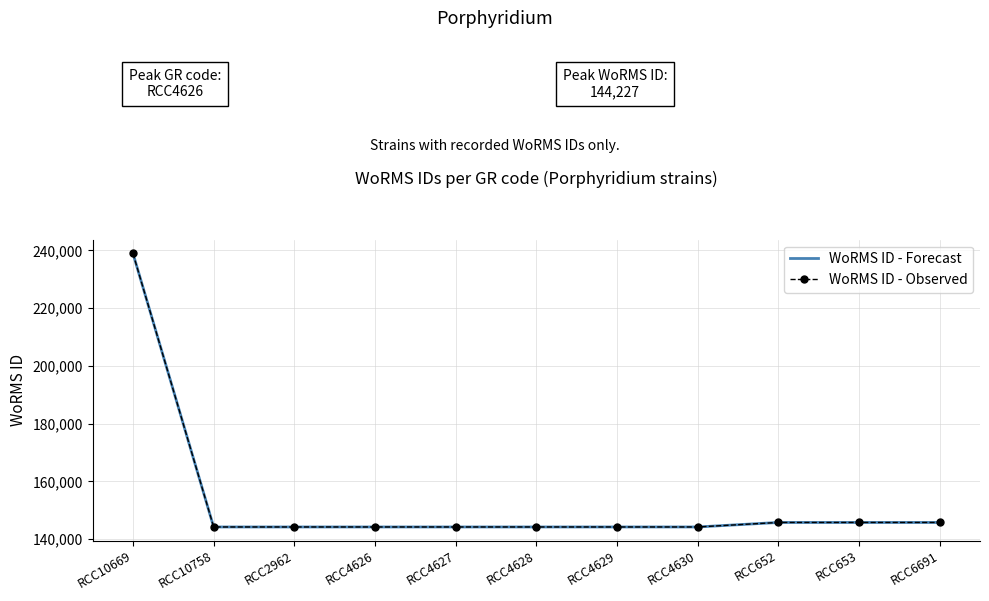

The WoRMS ID - Observed series shows 29496.2 at RCC6691. True or false?

False